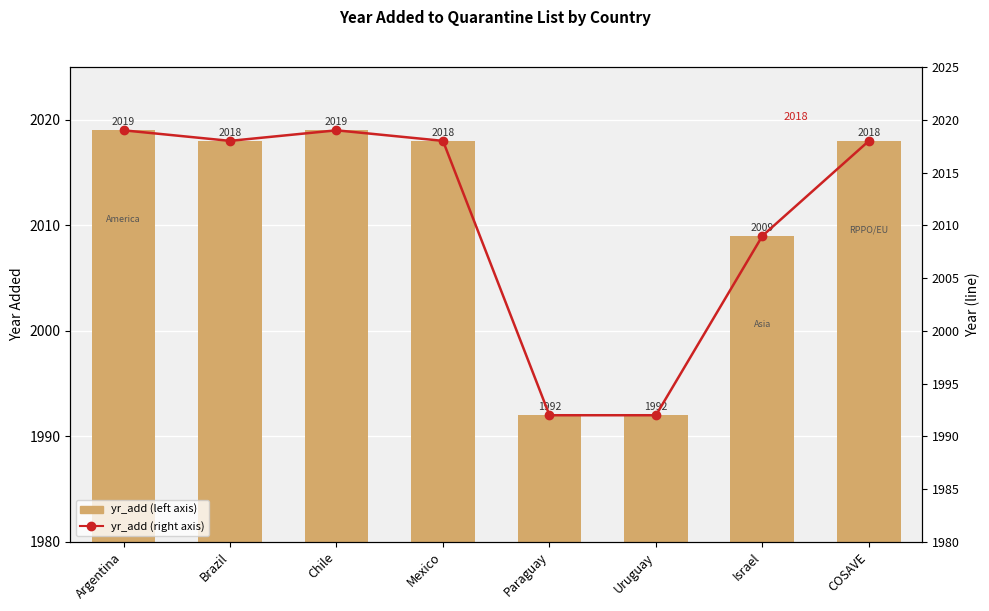

At which label is yr_add closest to 2005?

Israel